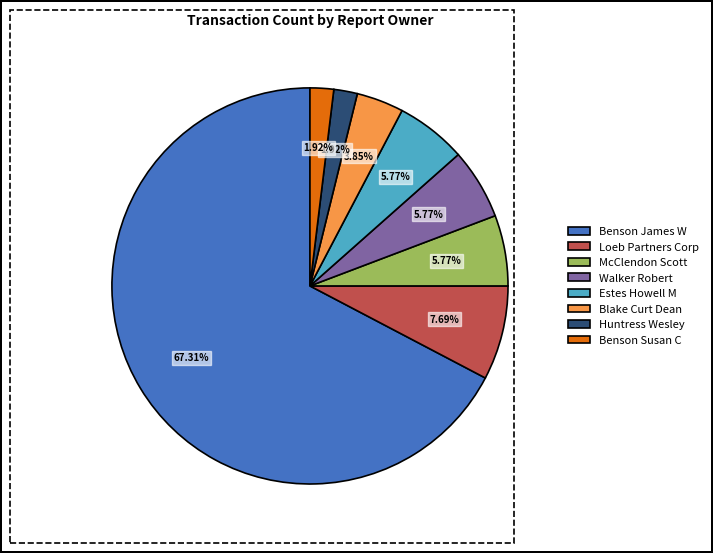

What is the largest slice in the pie chart?

Benson James W